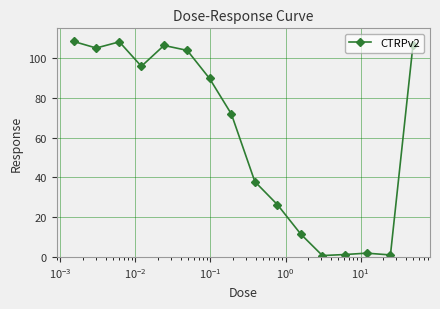

What is the smallest value displayed?

0.7